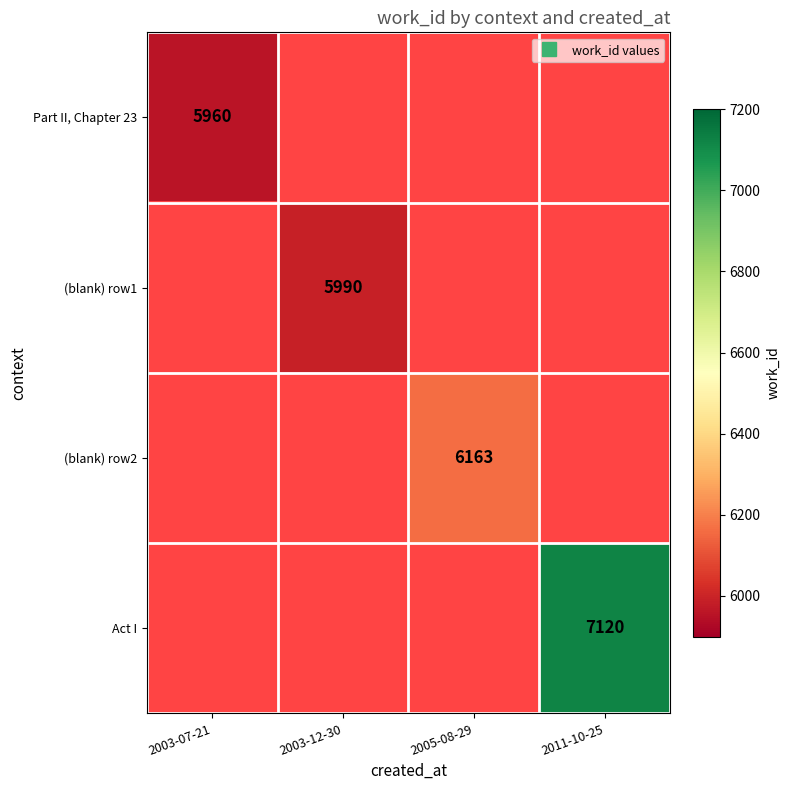

At how many categories does at least one series exceed 7046?

1